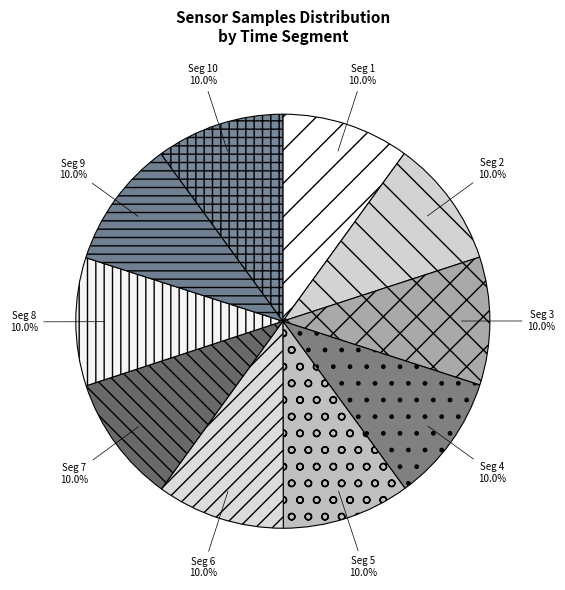

Is there any slice that represents more than half of the pie?

No